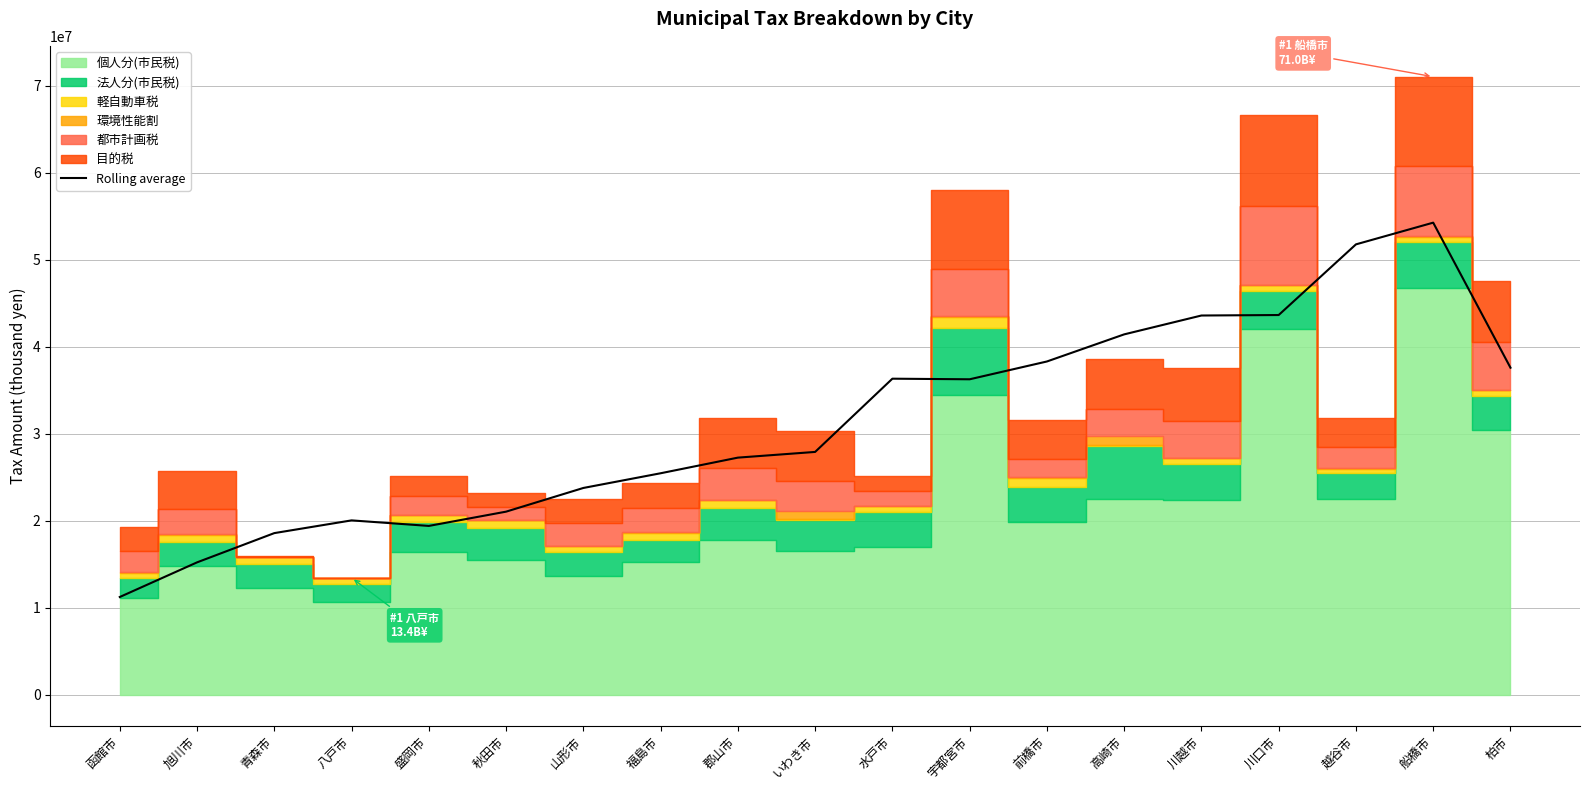

Reading left to right, transcribe all the data shown in this chart.

11241192.5	15220126.0	18581358.0	20043620.8	19407688.5	21047072.2	23768616.5	25458012.0	27254278.5	27909837.2	36325082.0	36255747.8	38301335.0	41416980.2	43584064.0	43639539.5	51758367.8	54253479.5	37588374.8